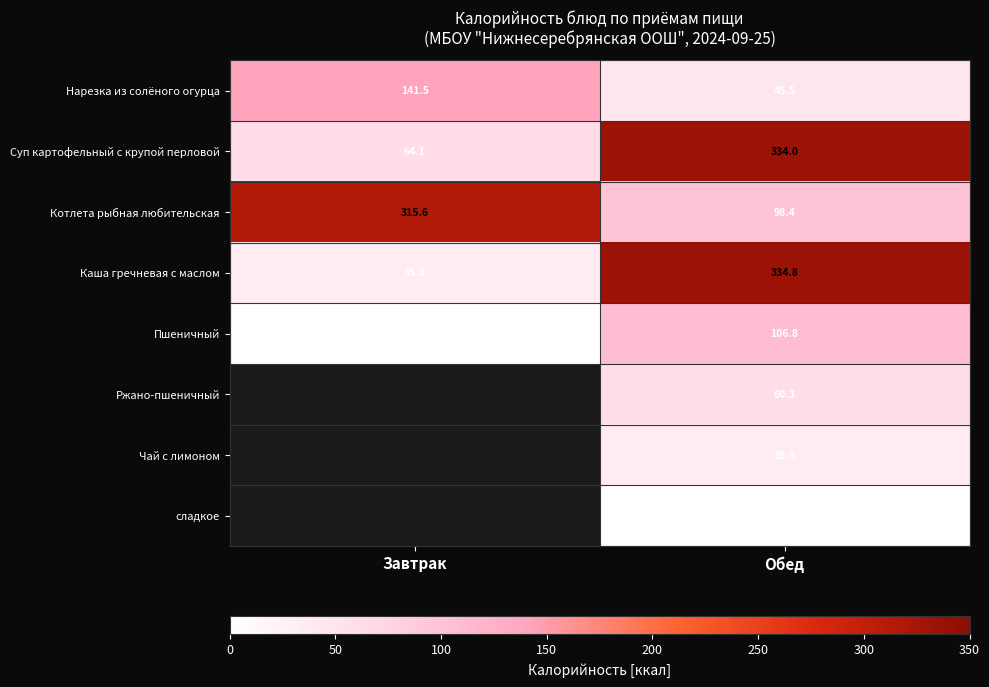

What is the spread (max minus min) of values at Обед?

334.8